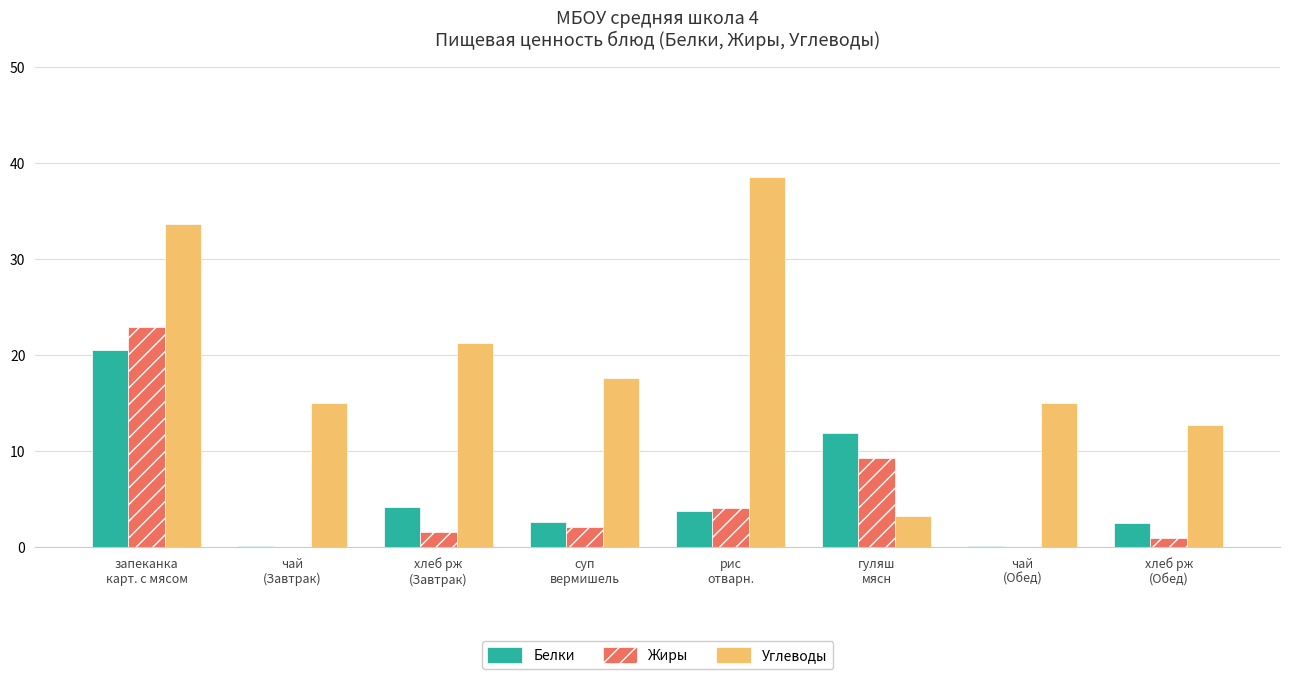

Which series has the largest total across all categories?

Углеводы